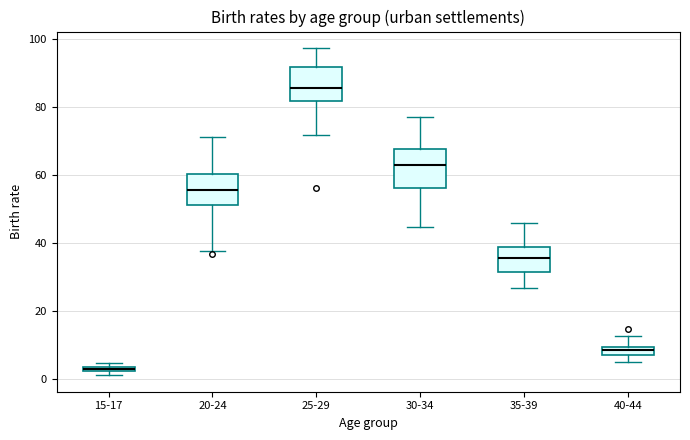

Where does the lower whisker of the box for 35-39 end on the y-axis? The values are not printed on the chart, so give them approximately, as read against the axis.

26